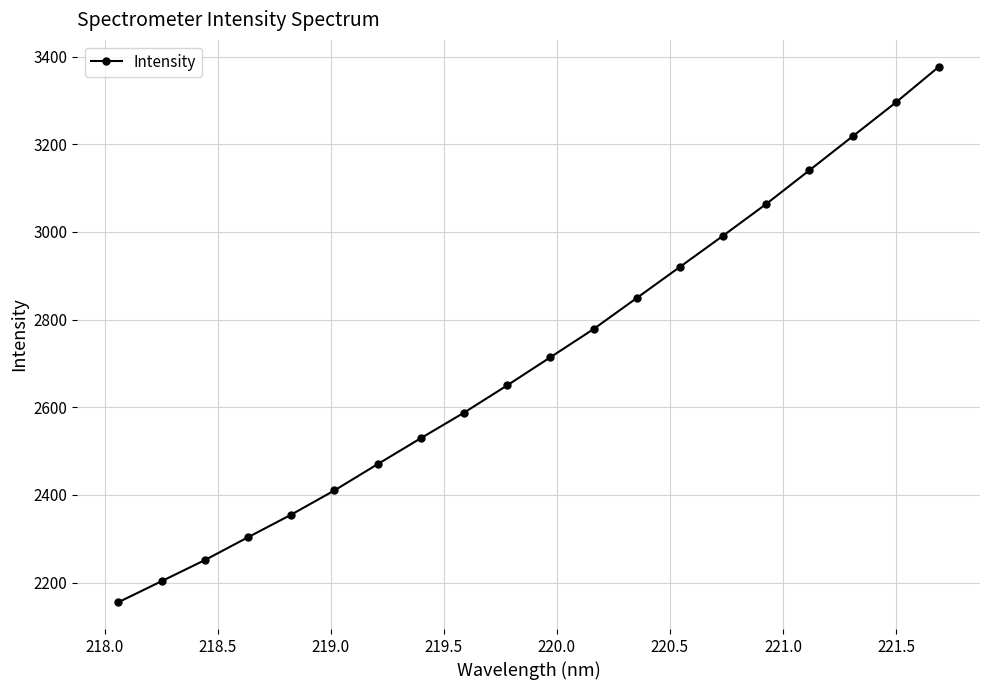

True or false: the data has more than 1 interior local peaks.

False